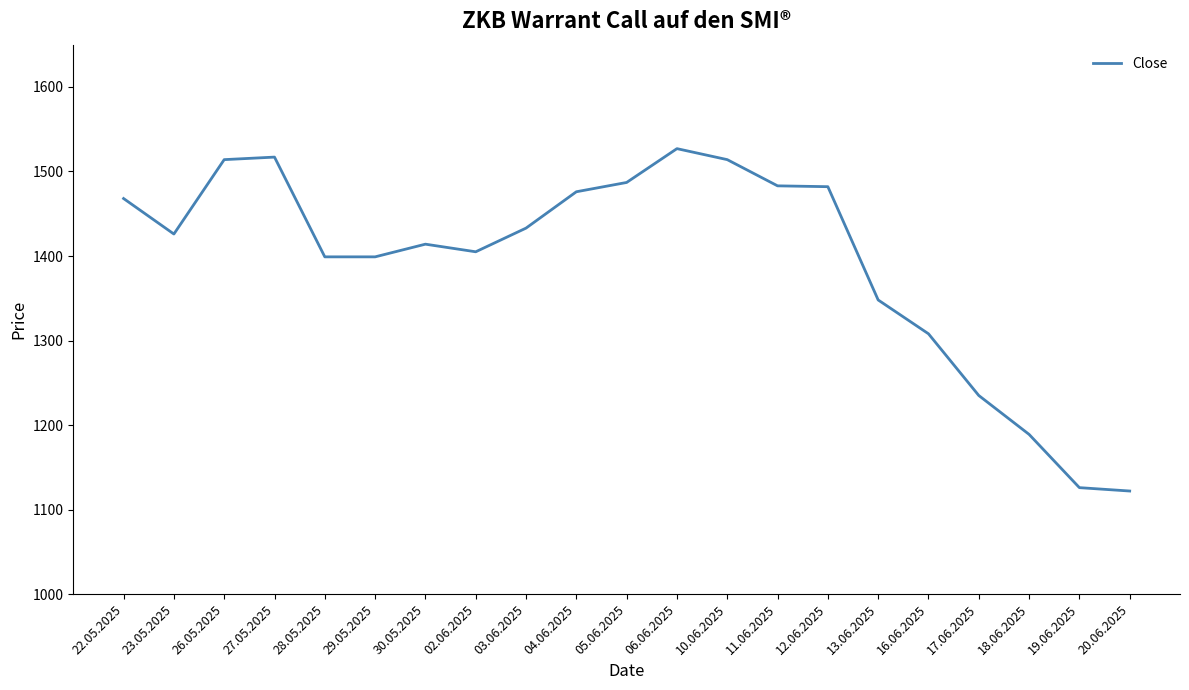

What is the difference between the maximum and minimum values?

405